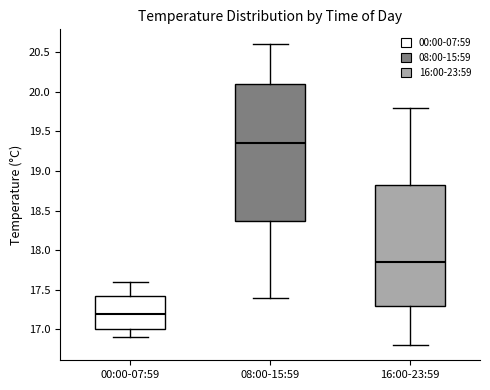

Reading left to right, read every box against the y-axis: the position of its median line, the range the box covers, and the ends of its whiskers. The values are not printed on the chart, so give them approximately, as read against the axis.

00:00-07:59: median 17.20, box 17.00 to 17.45, whiskers 16.90 to 17.60
08:00-15:59: median 19.35, box 18.40 to 20.10, whiskers 17.40 to 20.60
16:00-23:59: median 17.85, box 17.30 to 18.85, whiskers 16.80 to 19.80